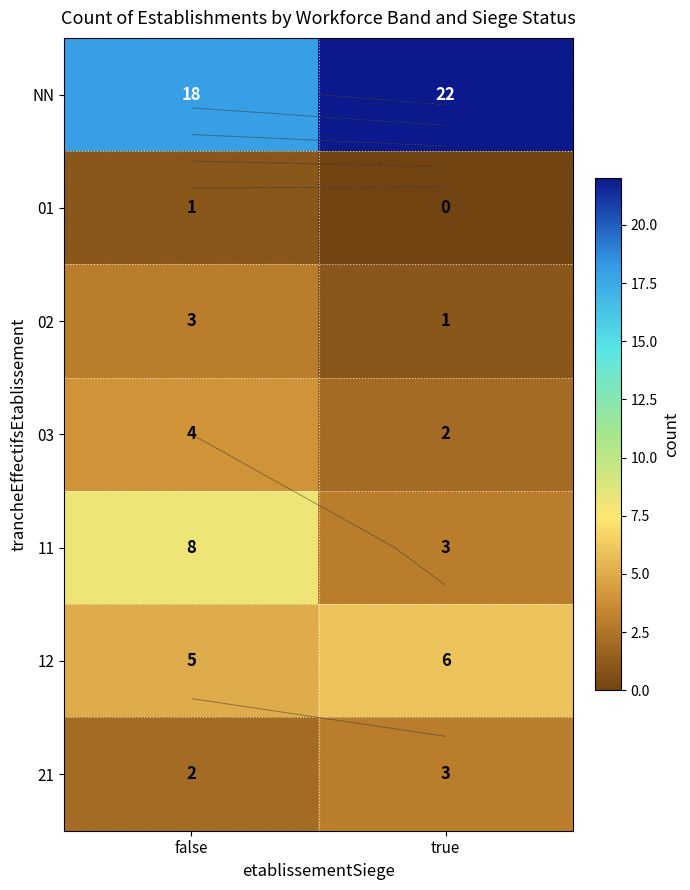

What is the average value of the 02 series?

2